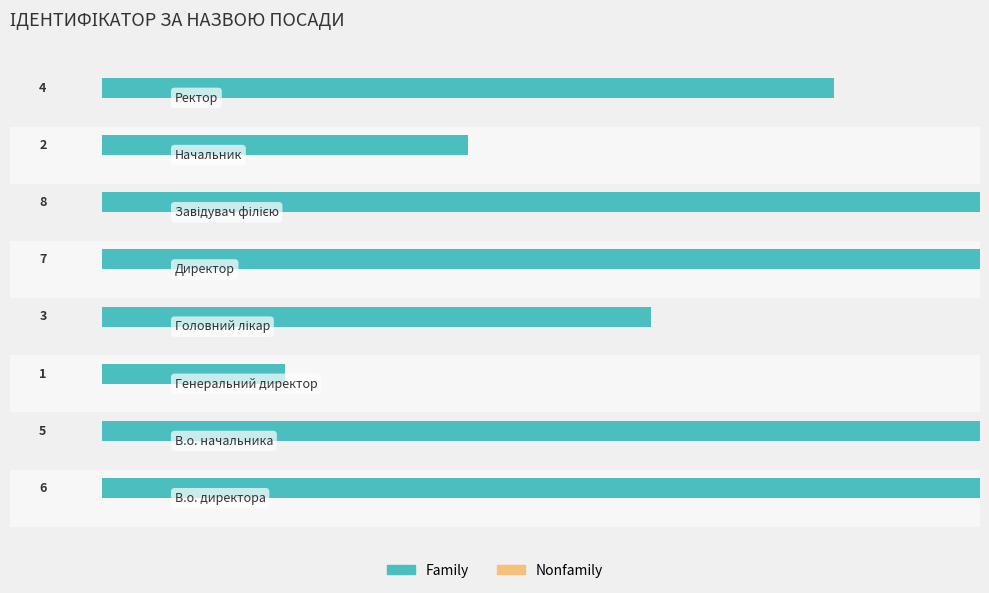

Reading right to left, transcribe all the data shown in this chart.

Family: 7=4.0	6=2.0	5=8.0	4=7.0	3=3.0	2=1.0	1=5.0	0=6.0
Nonfamily: 7=0.3	6=0.3	5=0.3	4=0.3	3=0.3	2=0.3	1=0.3	0=0.3